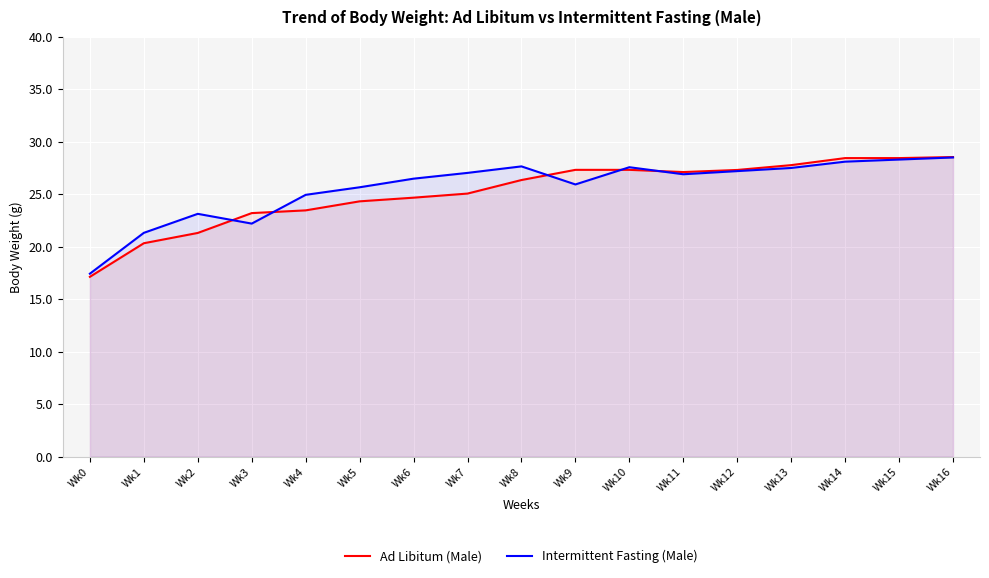

List the labels in order of Intermittent Fasting (Male) value, smallest first.

Wk0, Wk1, Wk3, Wk2, Wk4, Wk5, Wk9, Wk6, Wk11, Wk7, Wk12, Wk13, Wk10, Wk8, Wk14, Wk15, Wk16